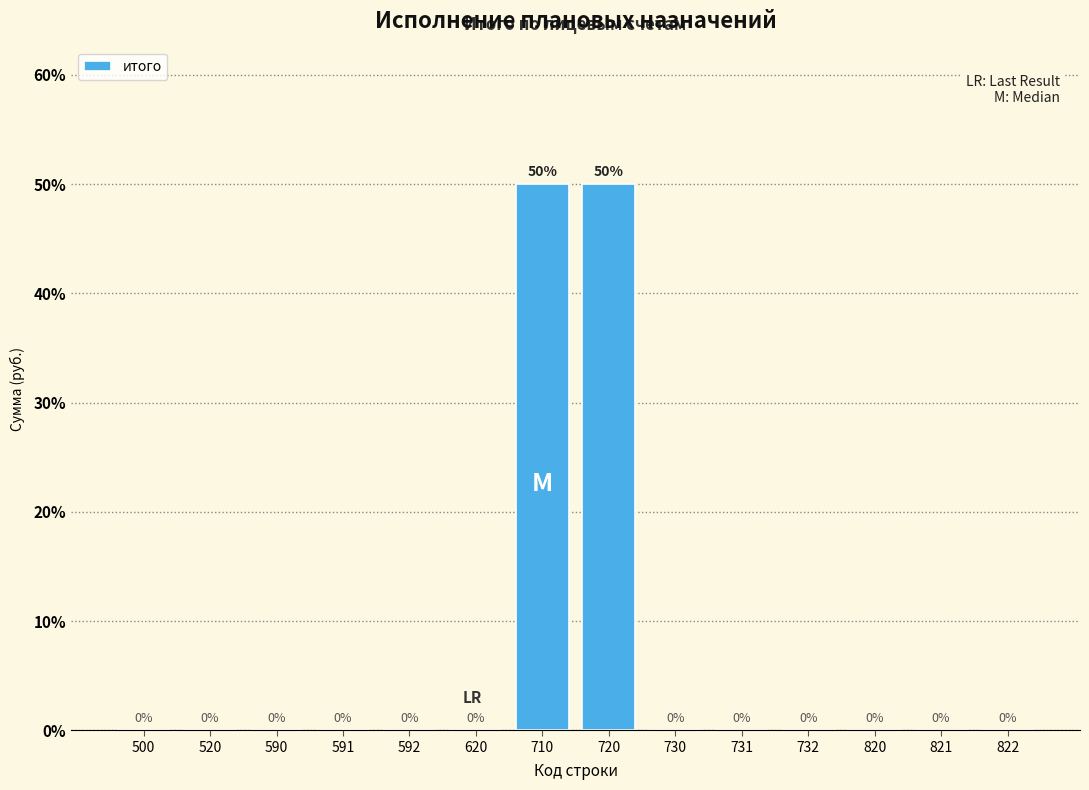

Reading left to right, what are all the values shown in this chart?

500=0	520=0	590=0	591=0	592=0	620=0	710=50	720=50	730=0	731=0	732=0	820=0	821=0	822=0